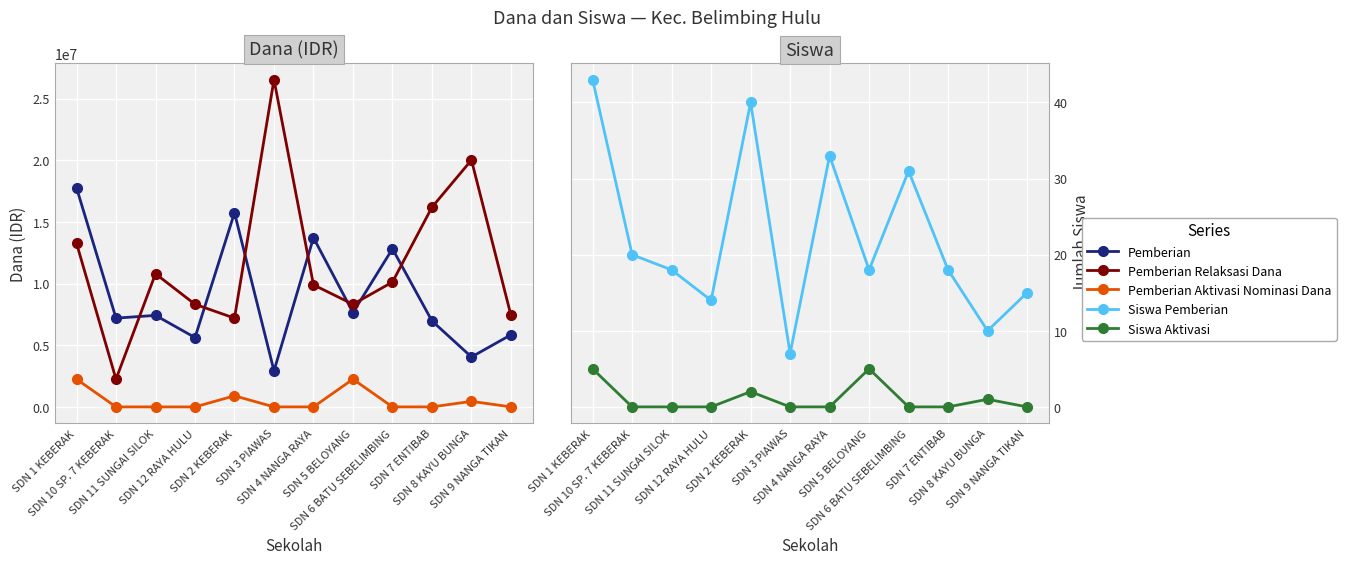

How many values in the Pemberian Dari Aktivasi Nominasi Dana series exceed 0?

4